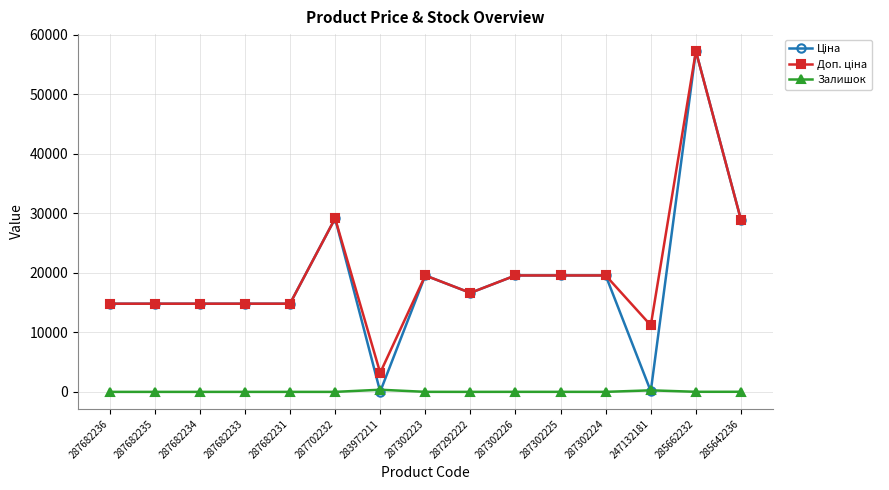

At how many categories does at least one series exceed 3995?

14